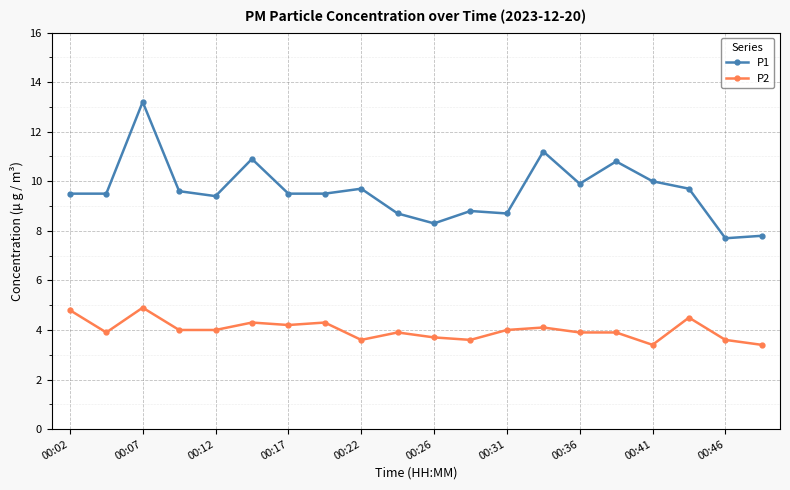

Which series has the widest spread of values?

P1